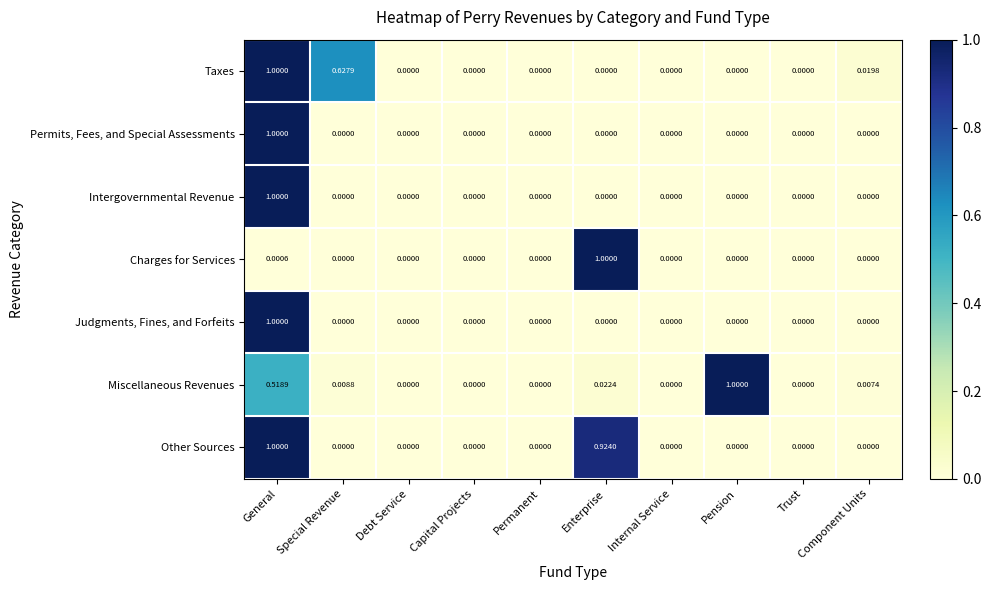

At which category is the sum across all series the highest?

General